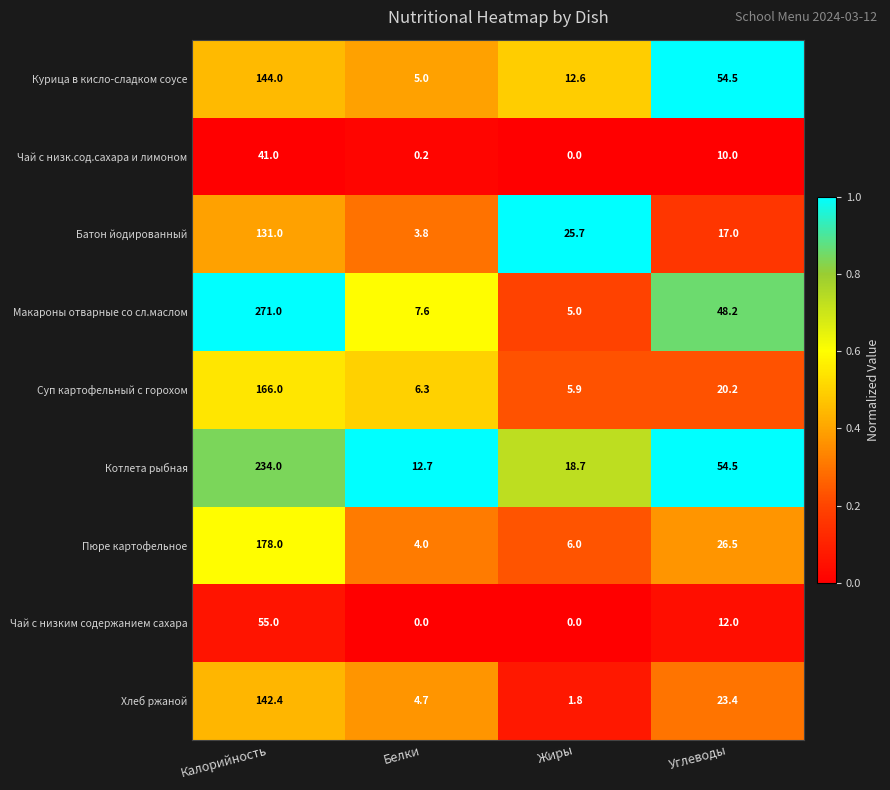

At how many categories does at least one series exceed 0?

4